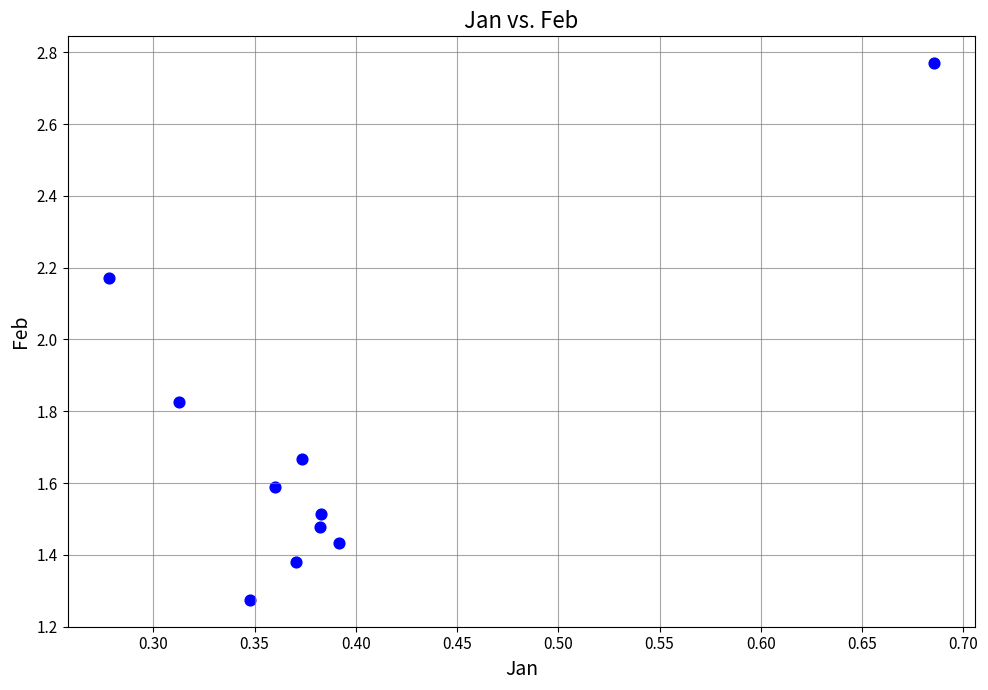

What is the average X value?

0.4